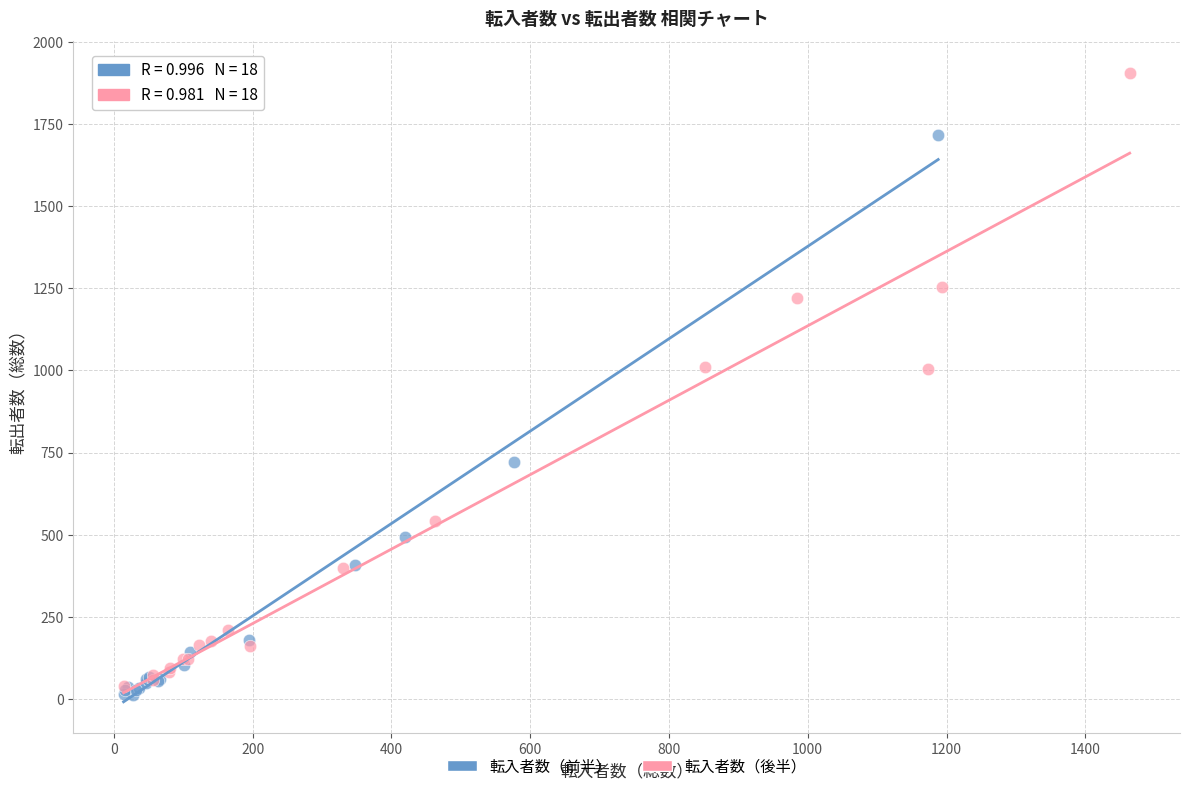

Which series contains the highest Y value?

転入者数（後半）